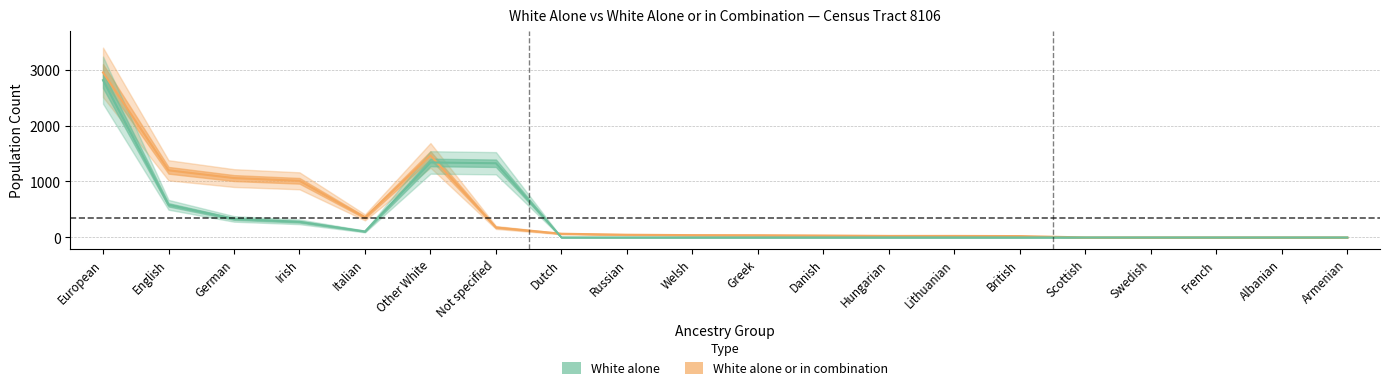

Is the value of alone at British greater than the value of in_combination at Russian?

No